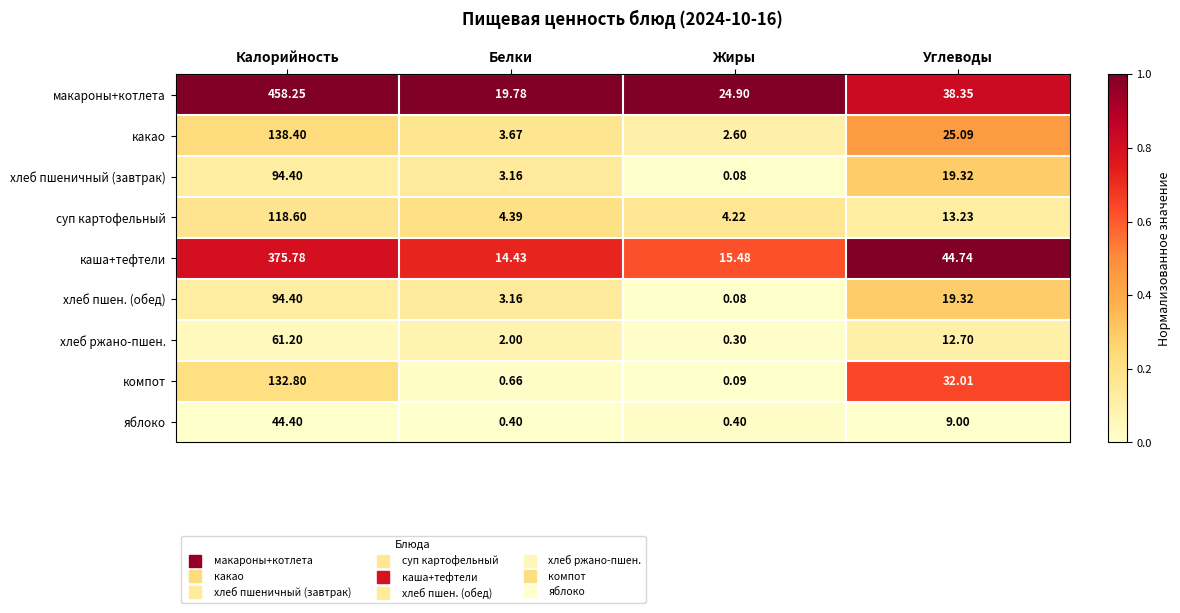

At how many categories does at least one series exceed 0?

4